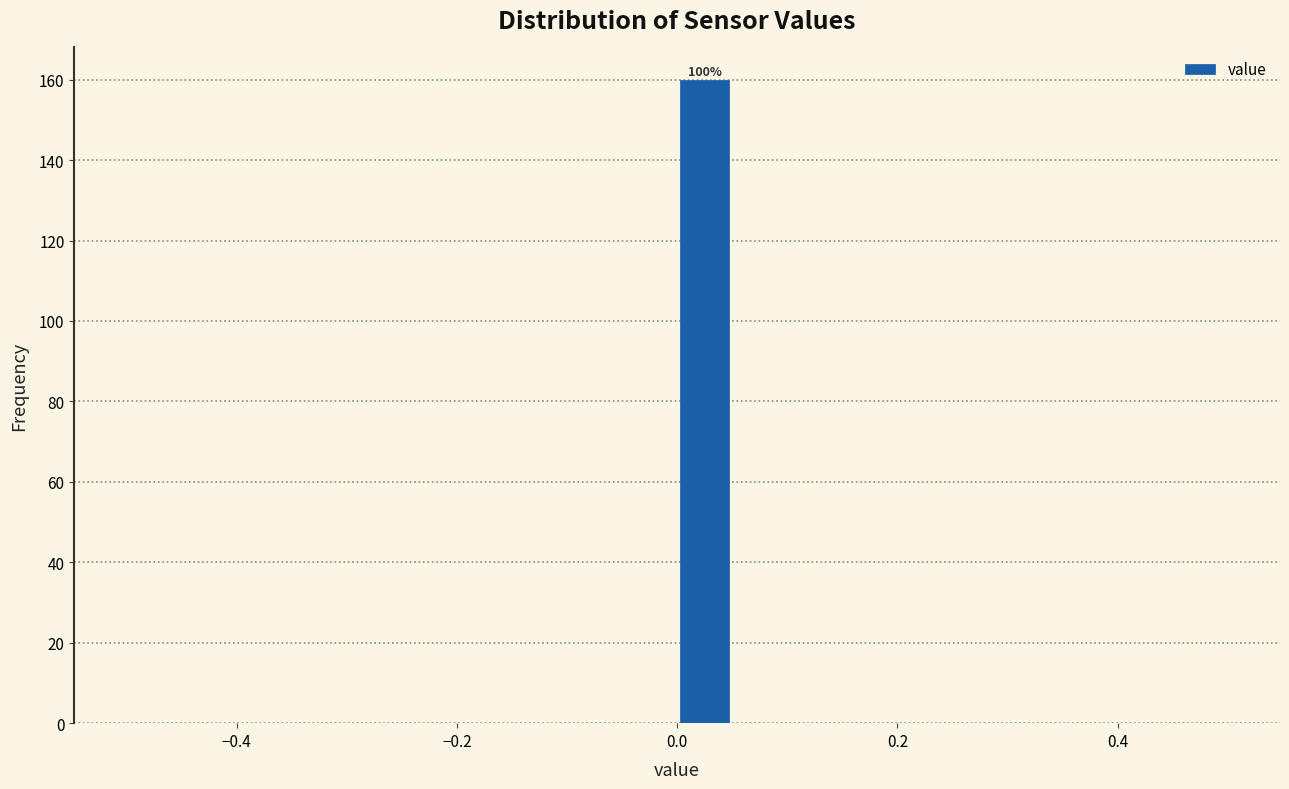

Around what value on the x-axis is the tallest bar? Give the approximate position of its centre, as read against the axis.

0.02